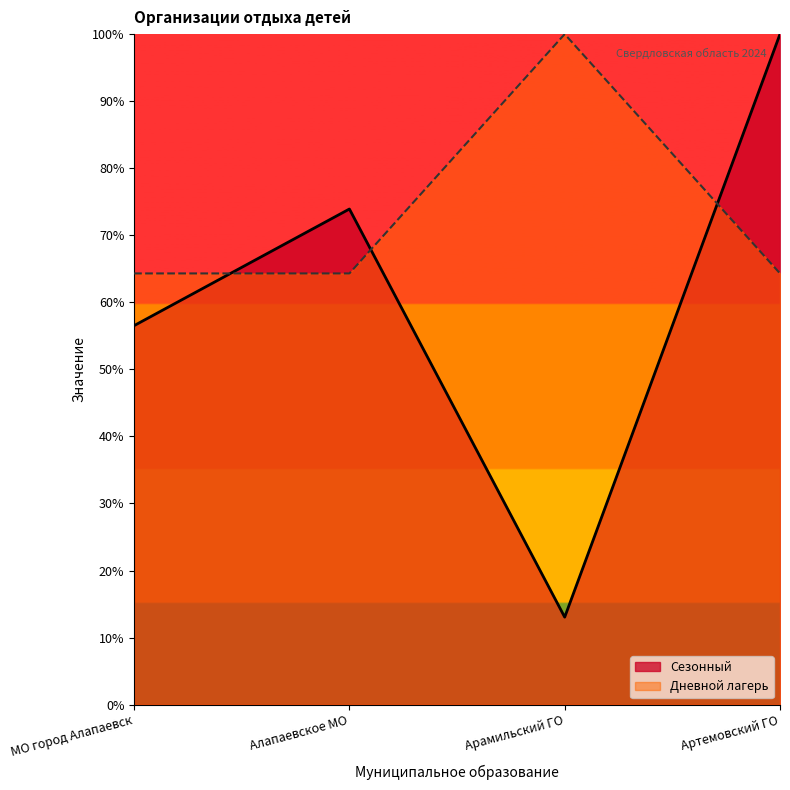

Between МО город Алапаевск and Артемовский ГО, which is larger?

Артемовский ГО